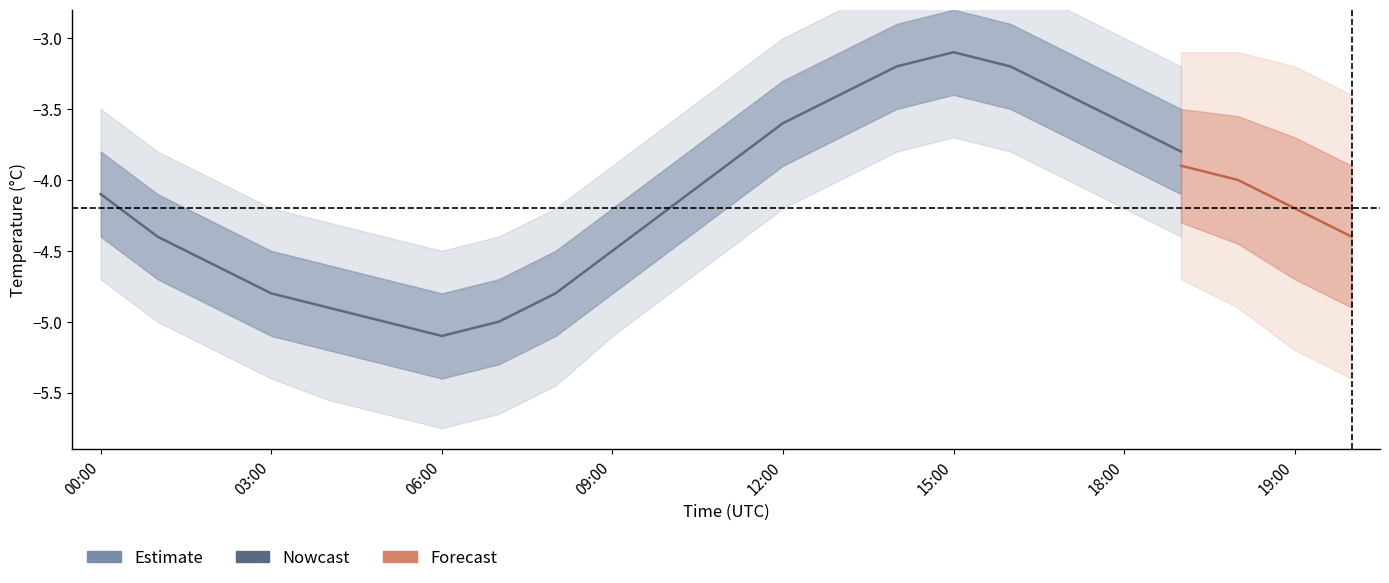

Between 12 and 11, which is larger?

12